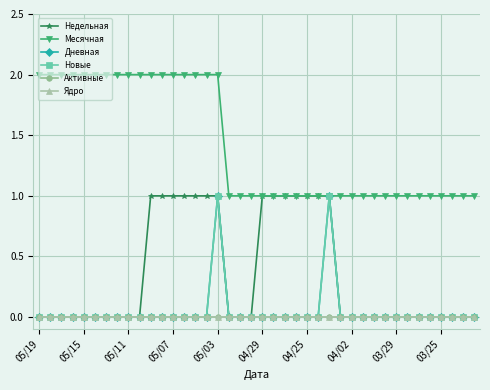

Does the chart have visible grid lines?

Yes